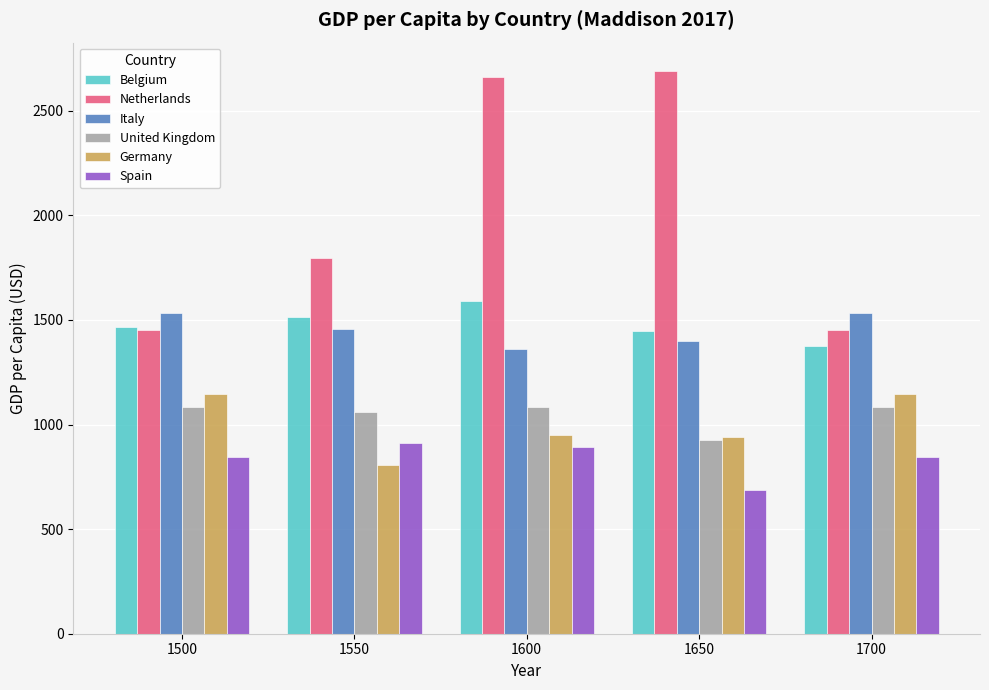

What is the difference between the maximum and minimum values in the United Kingdom series?

161.0